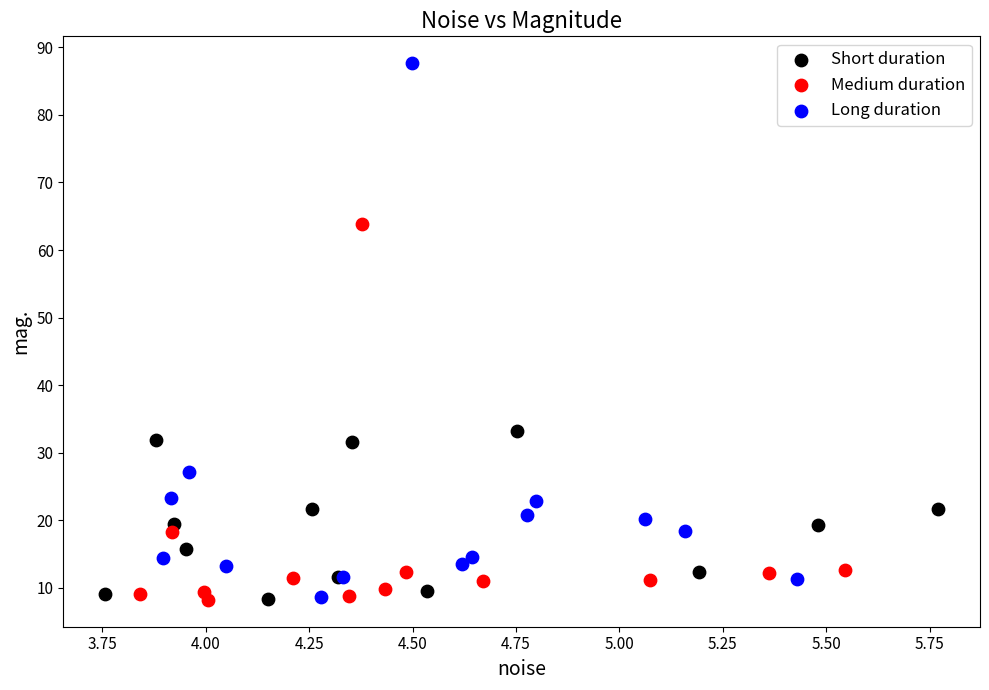

Which series has the largest Y range (max minus min)?

Long duration